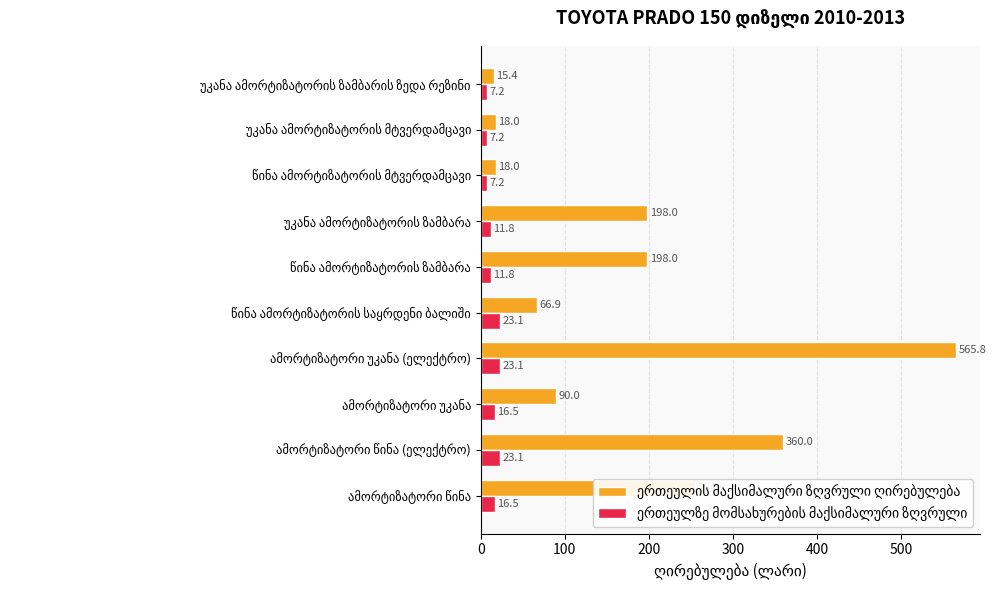

What is the minimum value shown in the chart?

7.2